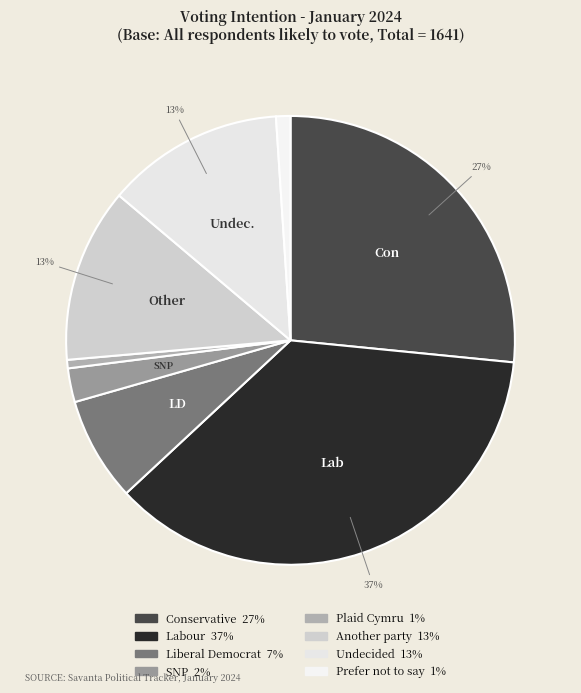

How many segments does this pie chart have?

8